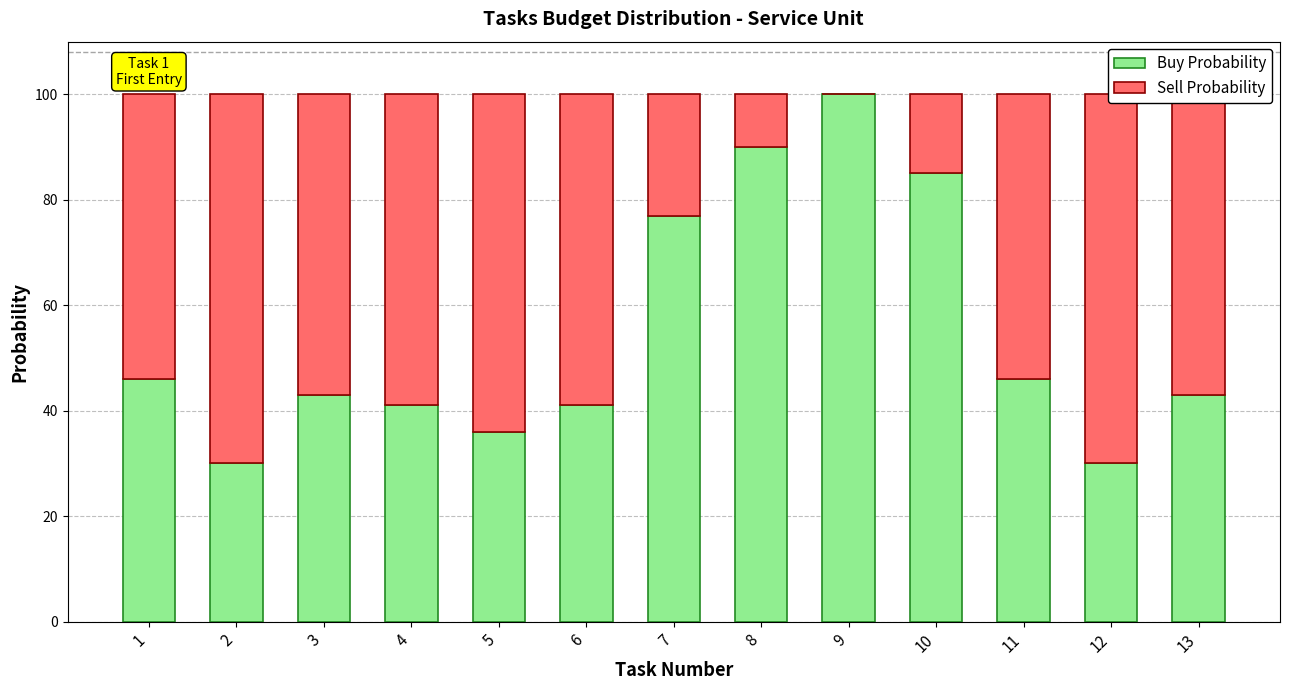

How many groups of bars are there?

13